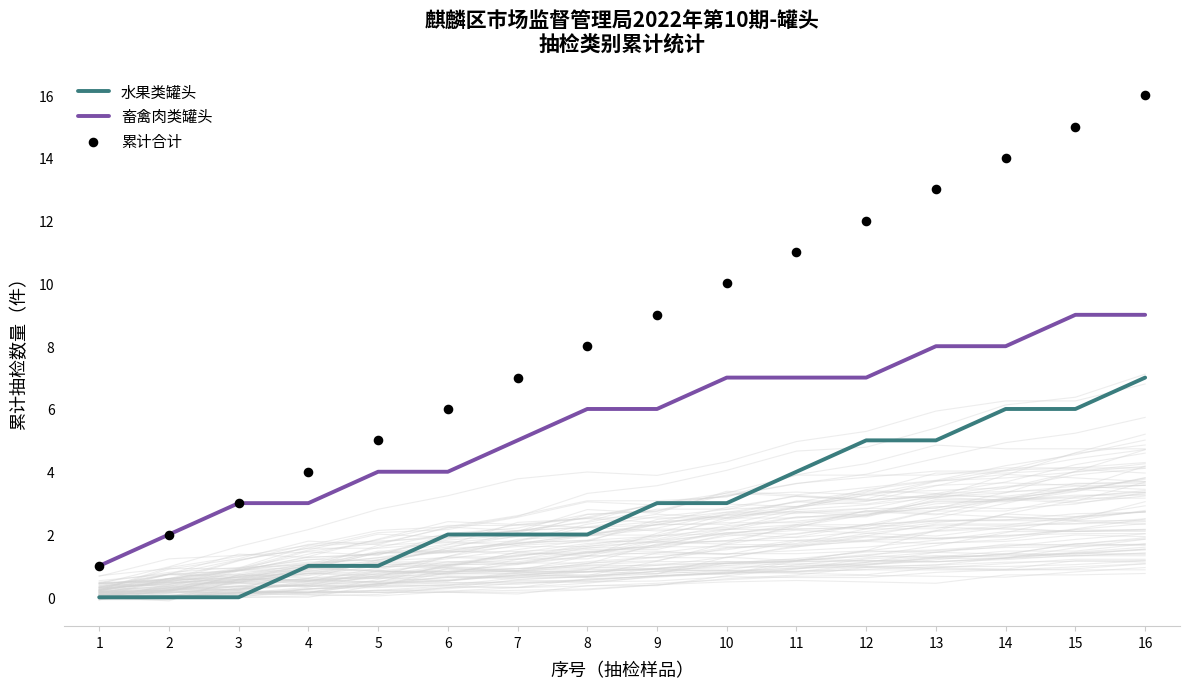

At which category is the sum across all series the highest?

16